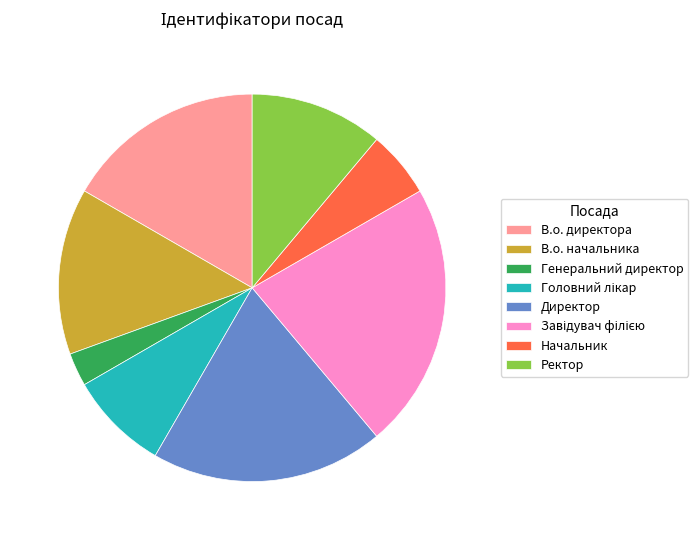

How many slices are in this pie chart?

8